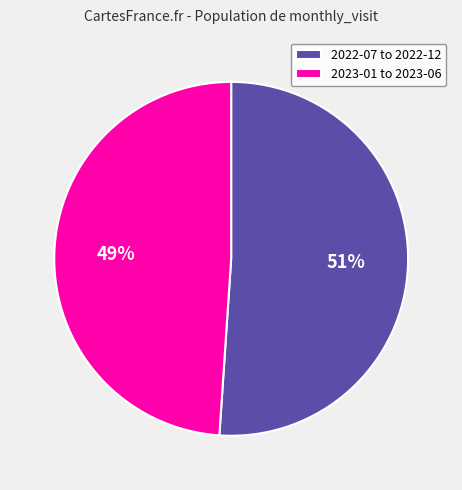

Is there a majority slice in this chart?

Yes